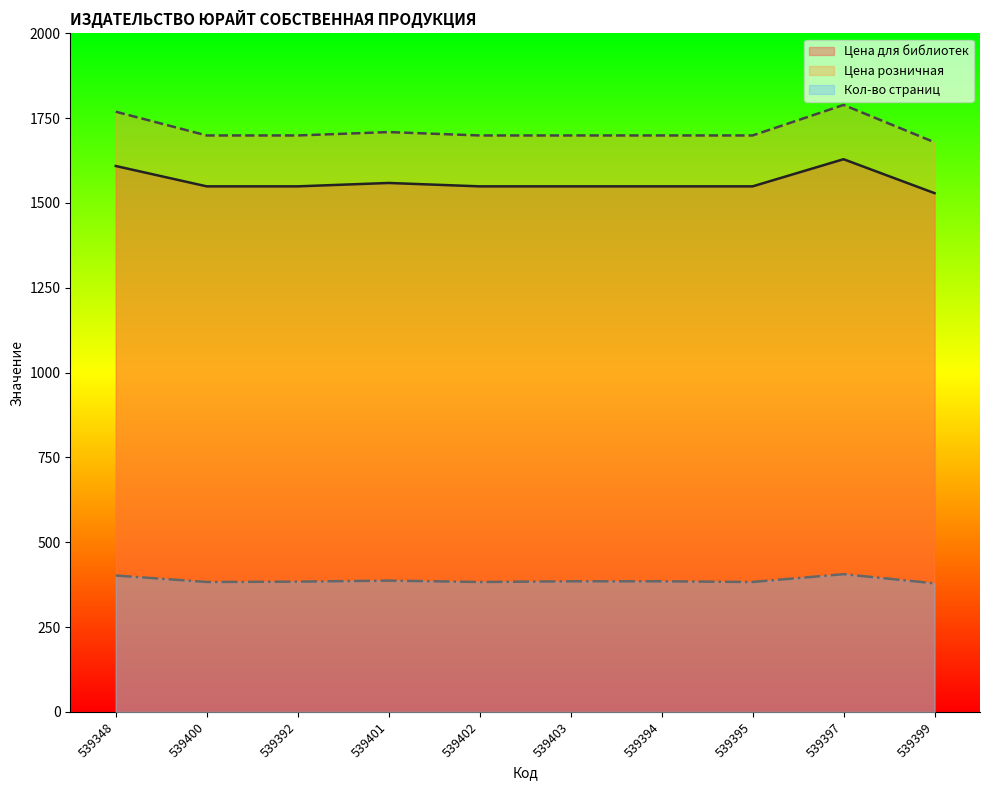

What is the sum of the Кол-во страниц values at 539394 and 539399?

764